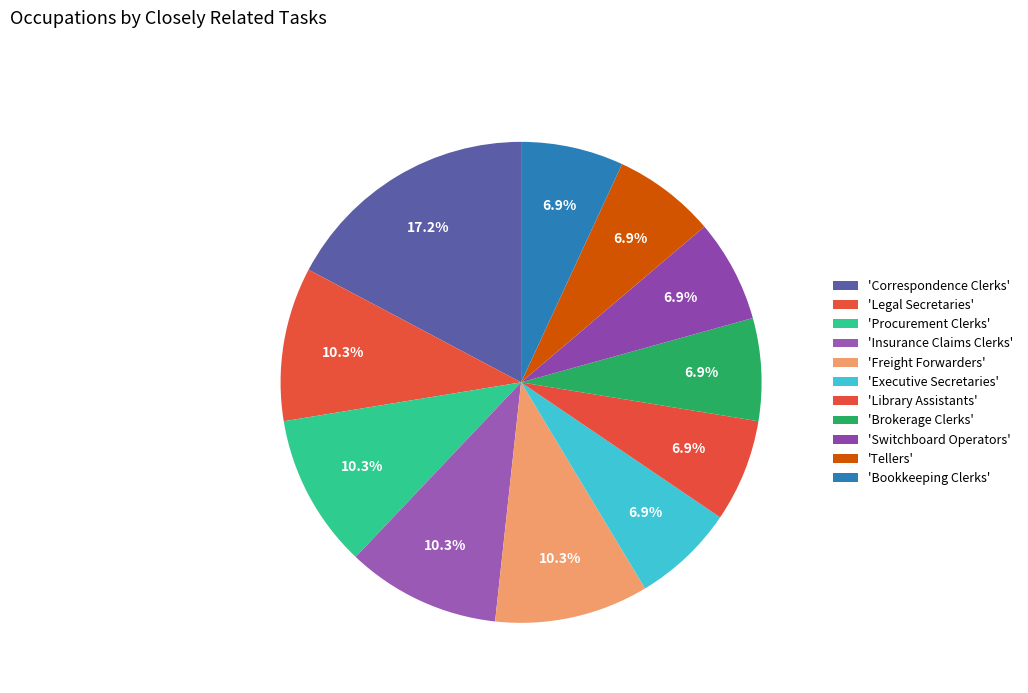

Which slice is the smallest?

Executive Secretaries